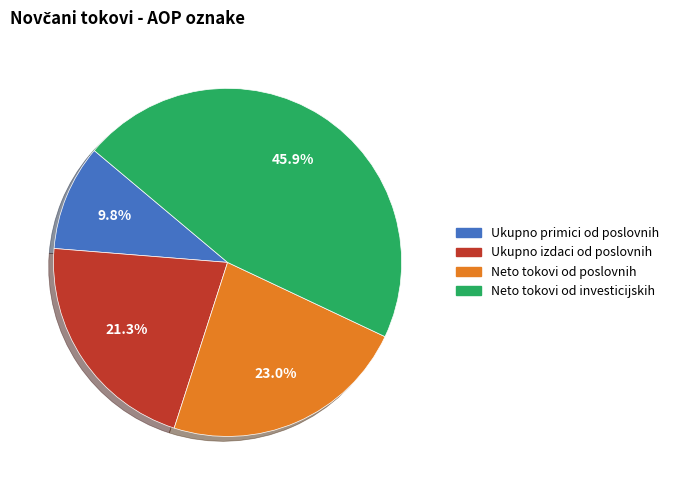

To the nearest percent, what is the difference between the largest and smallest slice percentages?

36%